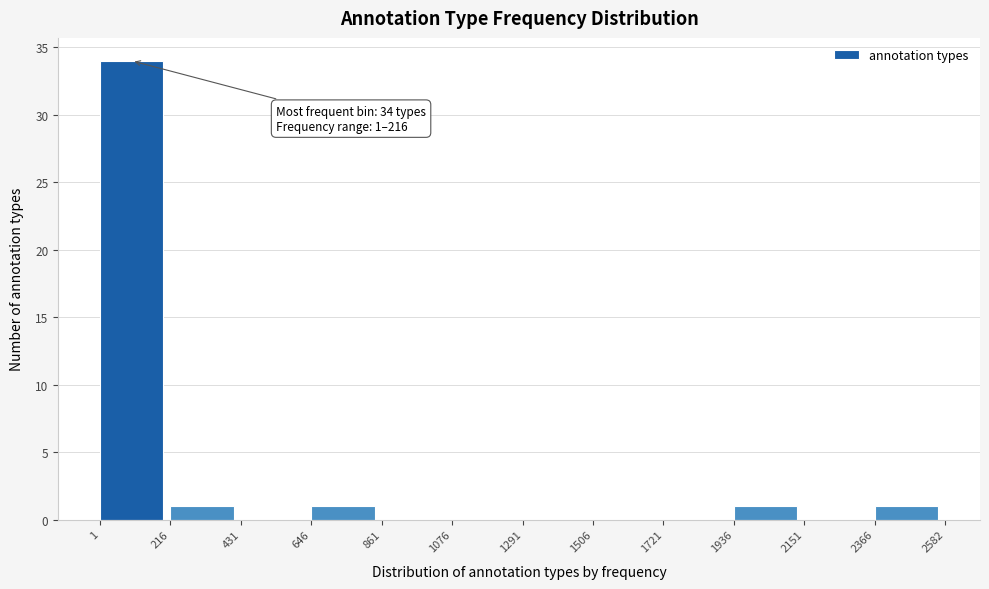

Over which range of the x-axis is the bar tallest?

1 to 216